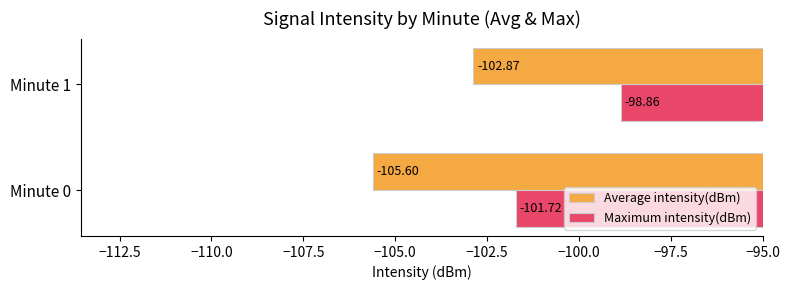

What are all the series names shown in the legend?

Average intensity(dBm), Maximum intensity(dBm)